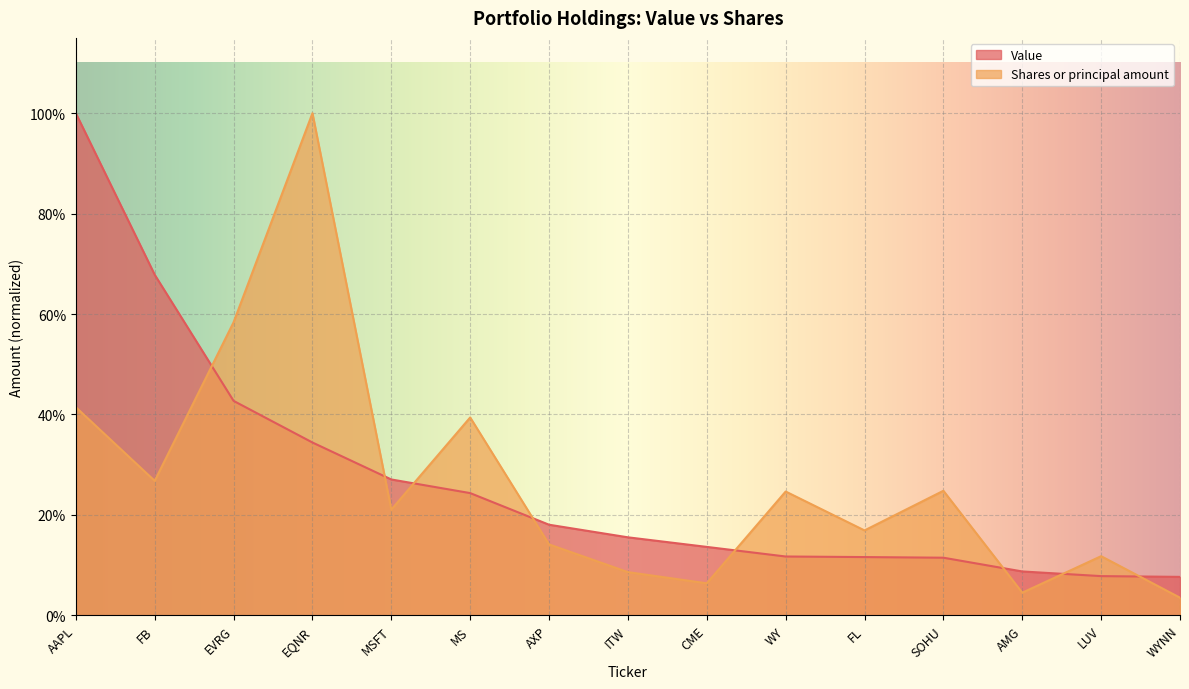

Does the chart display data point markers on the line(s)?

No